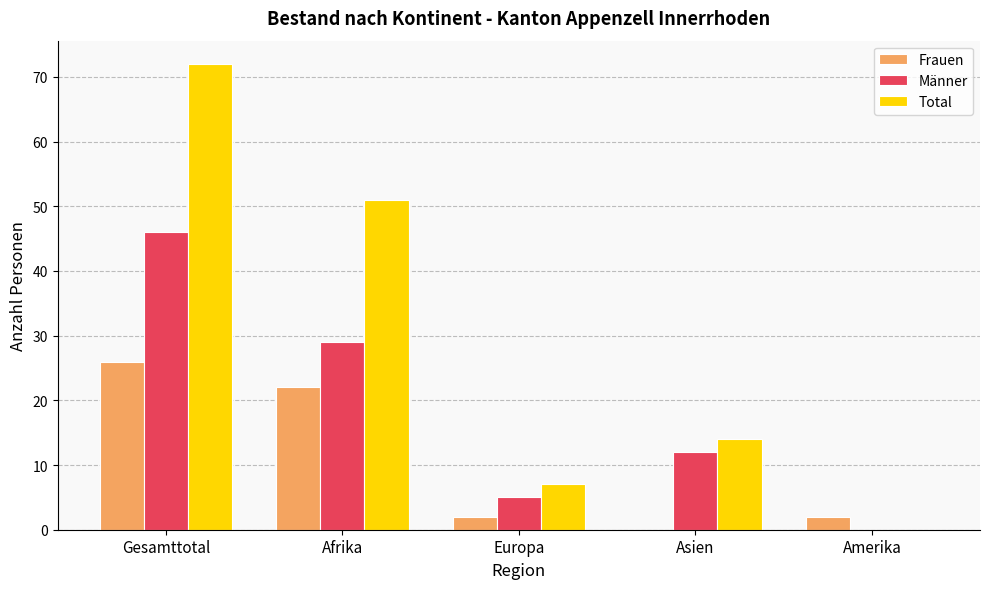

Which series has the largest total across all categories?

Total